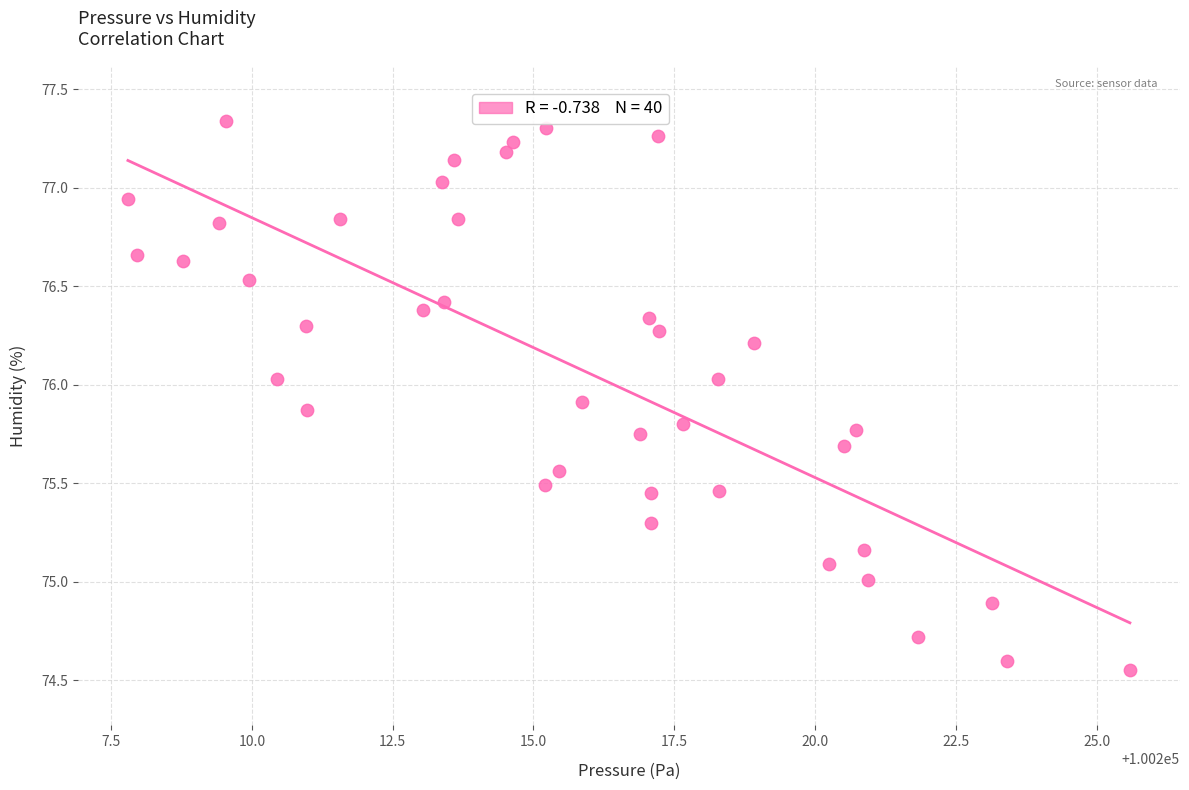

What is the range of Y values (max minus min)?

2.8